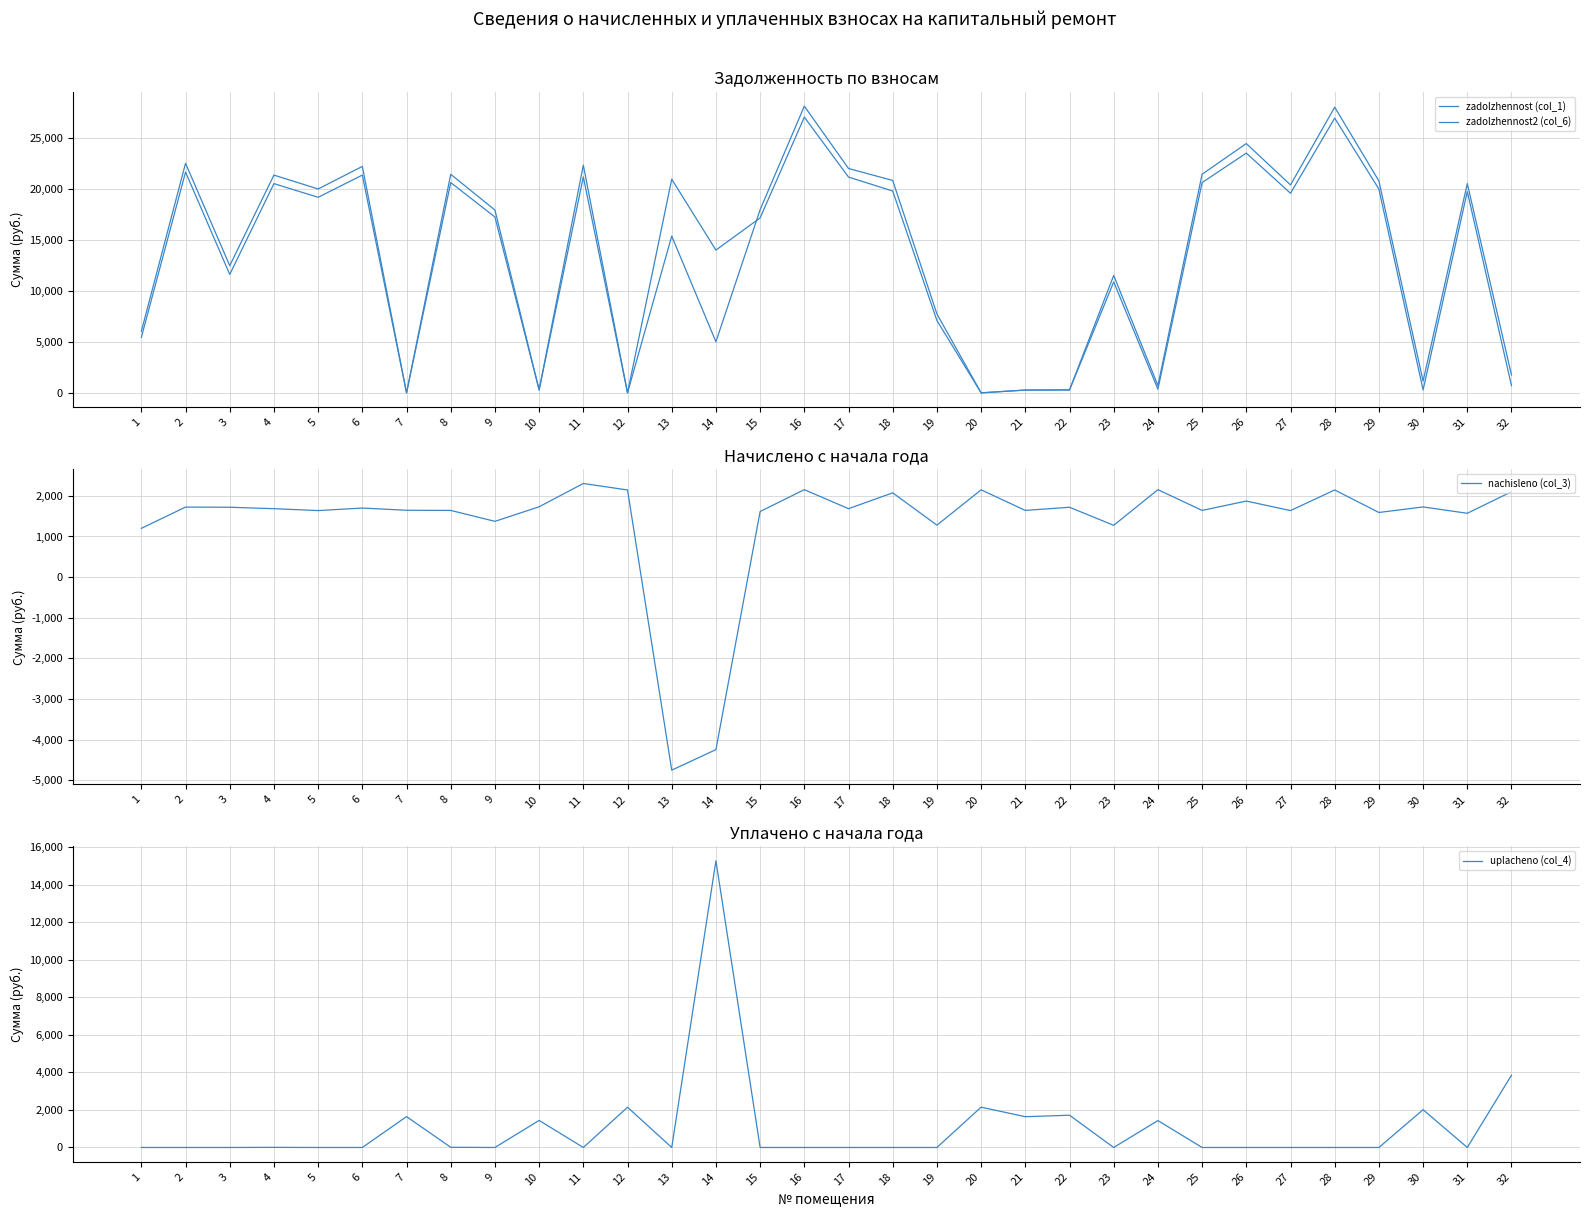

Reading left to right, transcribe all the data shown in this chart.

zadolzhennost (col_1): 5448.0	21674.7	11625.8	20541.3	19197.0	21380.5	0.0	20645.1	17261.3	288.6	21200.5	0.0	20976.9	14016.5	17174.4	27068.9	21184.3	19814.0	7103.6	0.0	273.6	286.6	10890.1	358.8	20645.1	23538.2	19595.5	26970.9	20007.6	287.9	19762.3	700.7
zadolzhennost2 (col_6): 6048.6	22536.6	12485.8	21377.6	20016.0	22230.7	0.0	21456.0	17947.7	288.6	22353.0	0.0	15389.0	5016.3	17981.7	28145.3	22026.7	20851.4	7743.2	0.0	273.6	286.6	11527.8	717.6	21466.0	24474.2	20414.5	28043.4	20803.2	1151.8	20548.1	1751.8
nachisleno (col_3): 1201.2	1723.8	1719.9	1684.8	1638.0	1700.4	1645.8	1641.9	1372.8	1731.6	2304.9	2145.0	-4751.3	-4245.4	1614.6	2152.8	1684.8	2074.8	1279.2	2148.9	1641.9	1719.9	1275.3	2152.8	1641.9	1872.0	1638.0	2145.0	1591.2	1727.7	1571.7	2102.1
uplacheno (col_4): 0.0	0.0	0.0	6.2	0.0	0.0	1645.8	10.0	0.0	1443.0	0.0	2145.5	0.0	15285.5	0.0	0.0	0.0	0.0	0.0	2149.1	1641.9	1719.9	0.0	1434.6	0.0	0.0	0.0	0.0	0.0	2014.1	0.0	3854.0